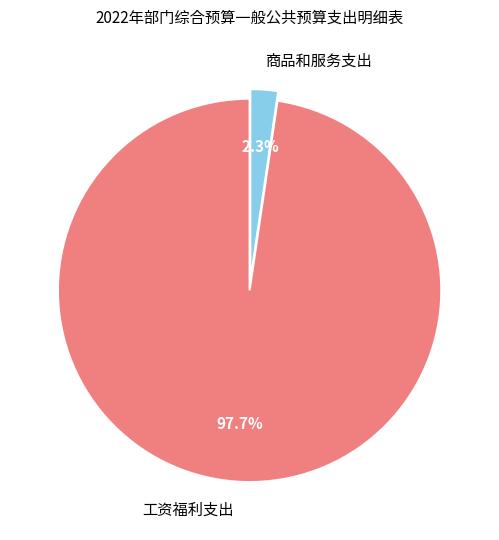

Which category accounts for the majority?

工资福利支出